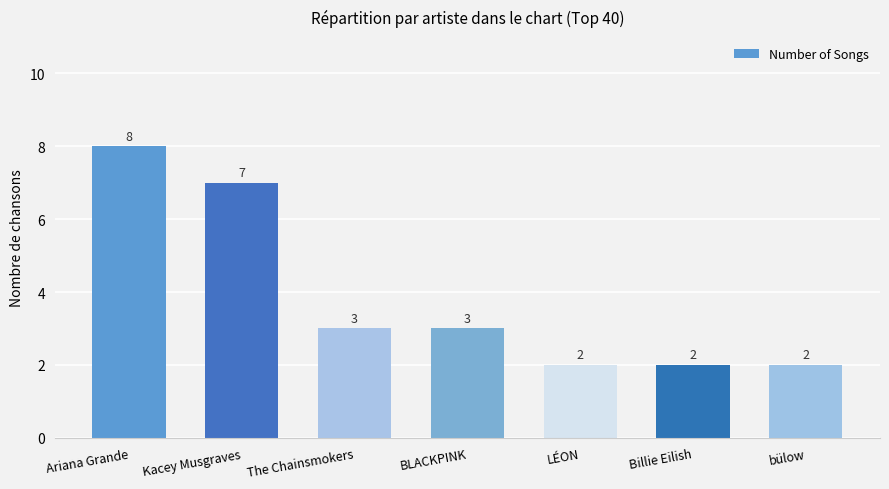

Which label corresponds to the largest value in the chart?

Ariana Grande